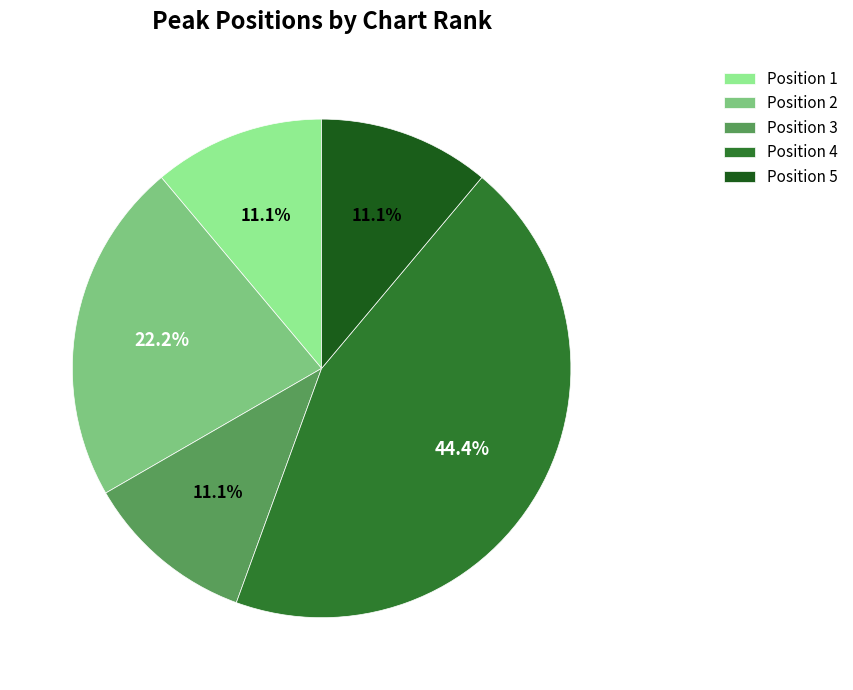

Does any single category account for the majority?

No